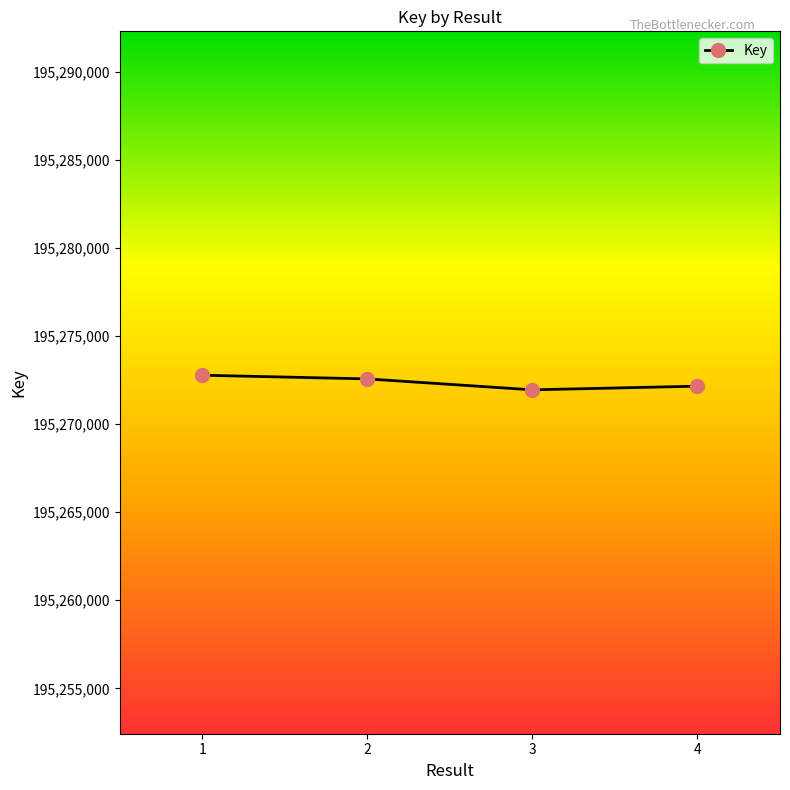

Where does the data first go above 195272569?

1